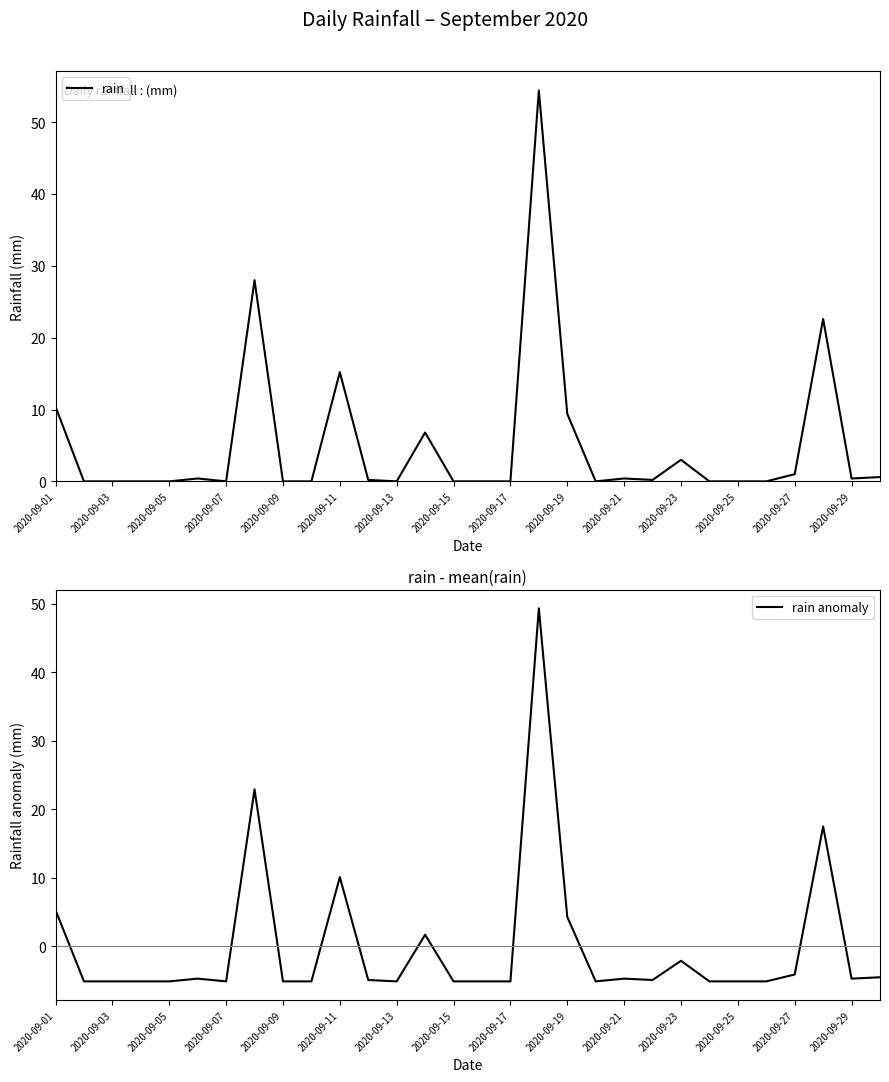

Is this an area chart (filled region under the line)?

No